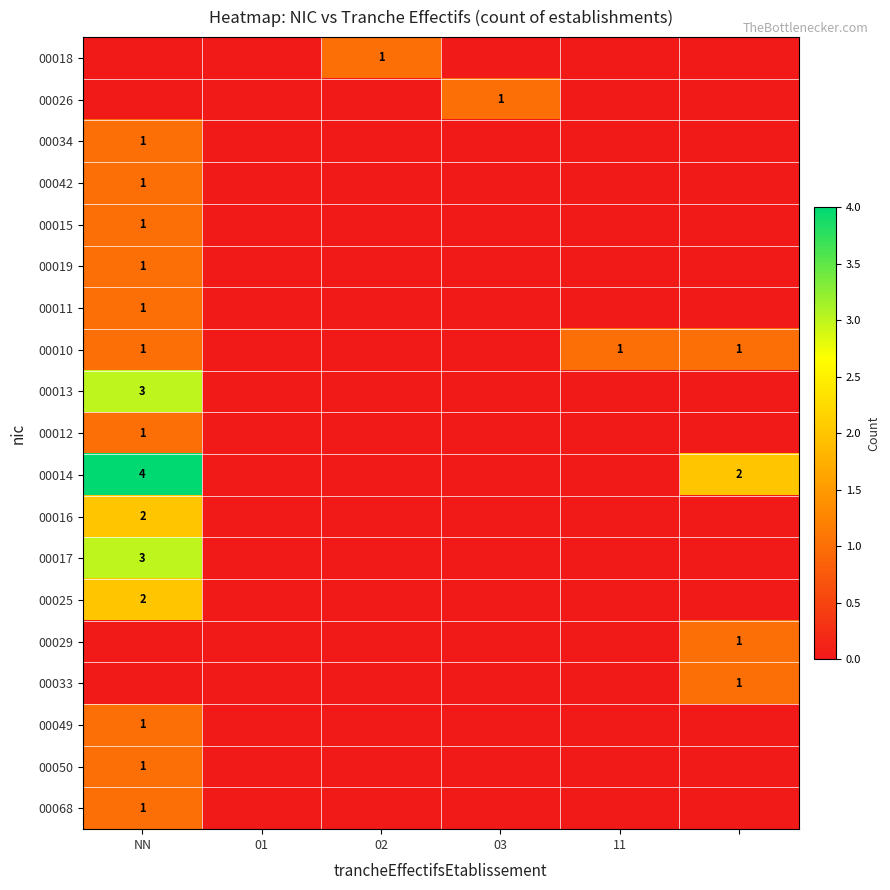

Between 11 and 5, which is larger?

11